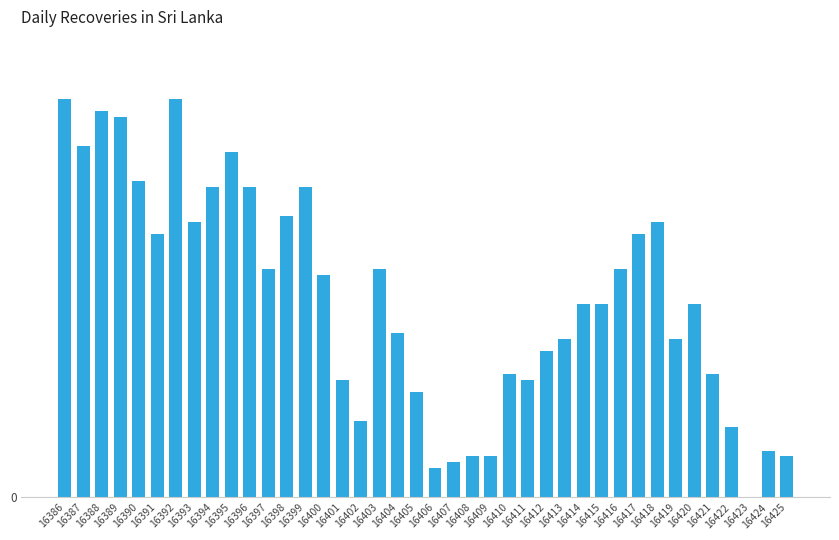

What is the difference between the values at 16389 and 16403?

26